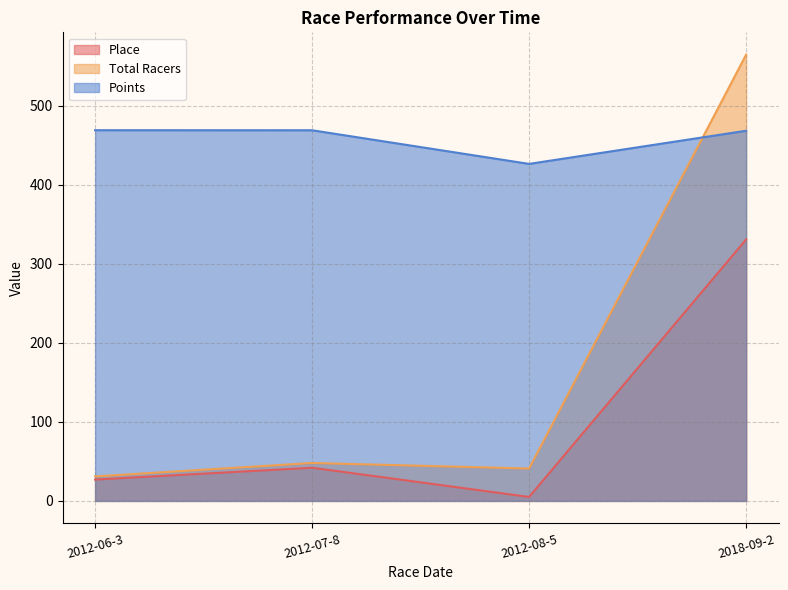

What is the value of the Total Racers point at the 1st from the left?

31.0